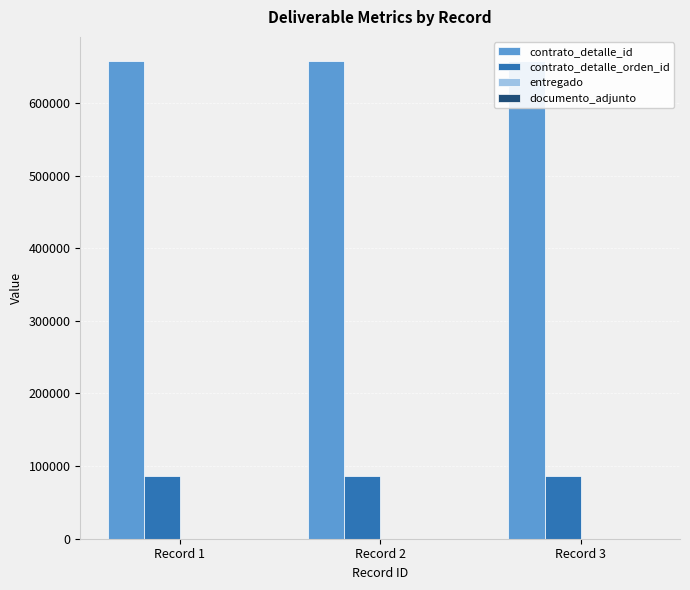

What is the smallest value displayed?

1